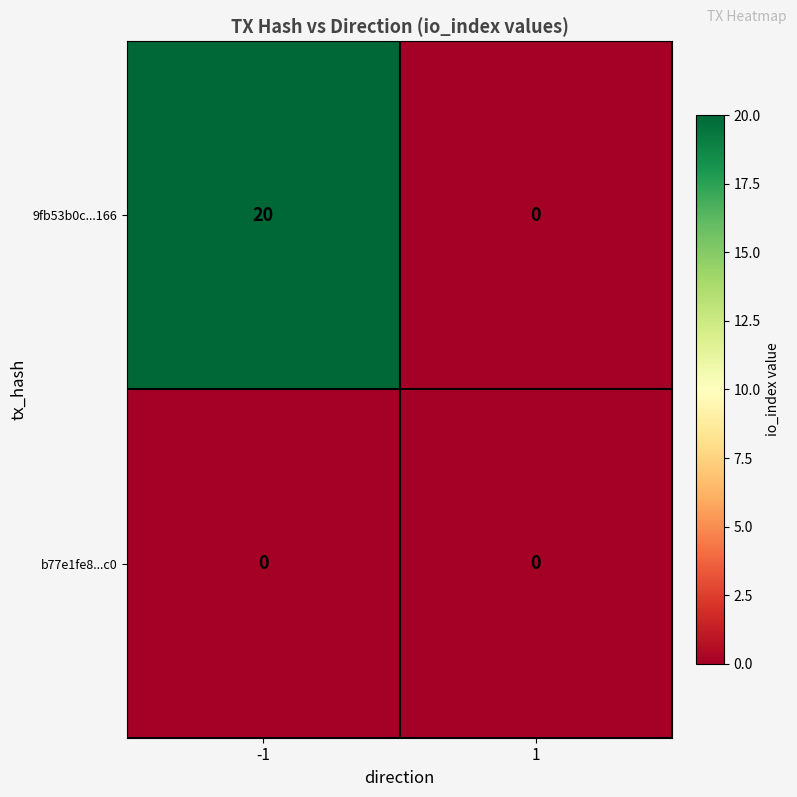

At how many categories does at least one series exceed 16?

1